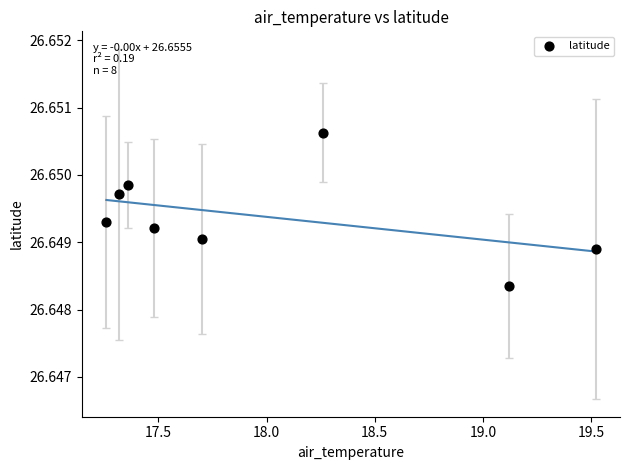

What is the average X value?

18.0